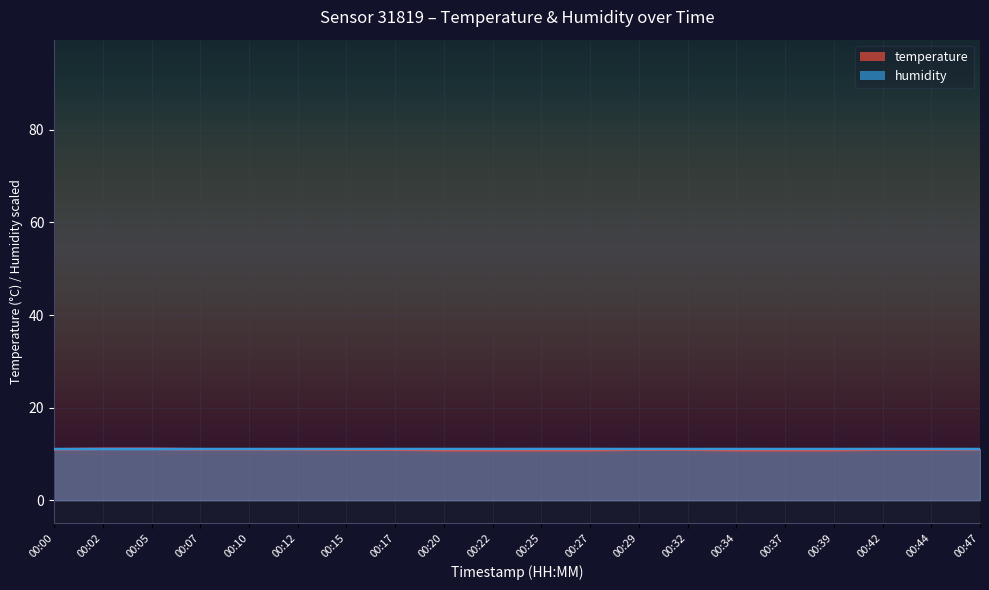

Is the value of temperature at 00:47 greater than the value of humidity at 00:07?

No